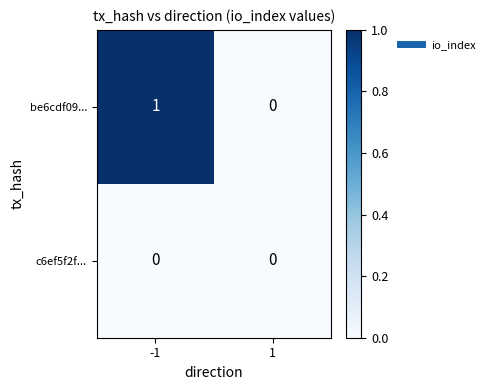

At which category is the sum across all series the highest?

-1